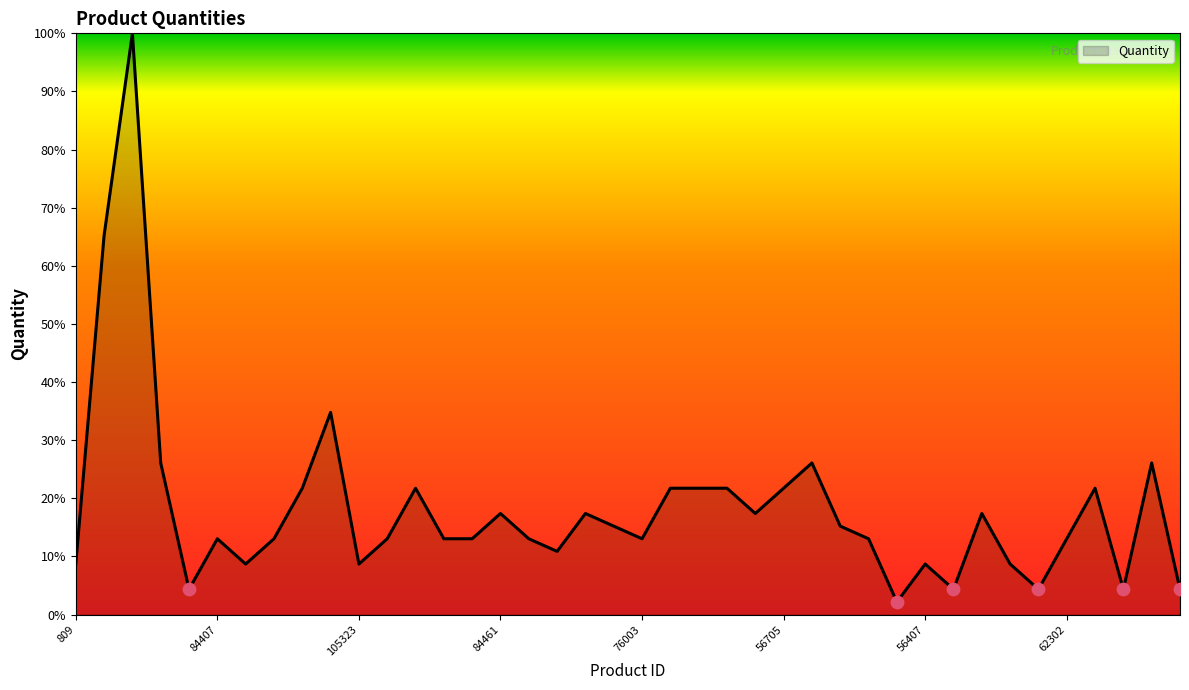

What is the difference between the maximum and minimum values?

97.8